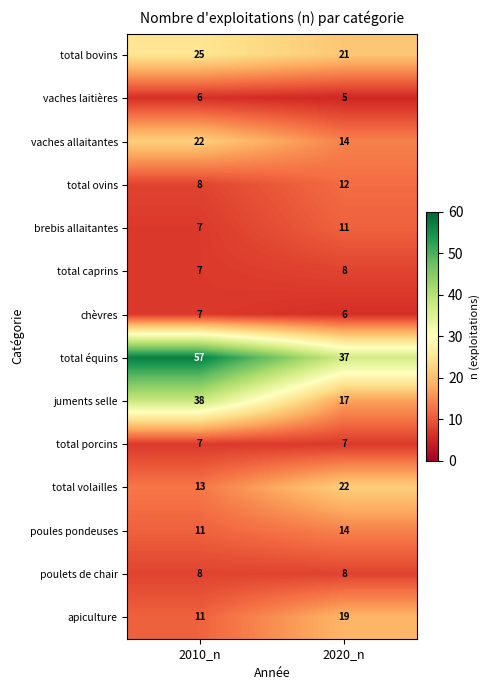

What is the total value across all series at 2020_n?

201